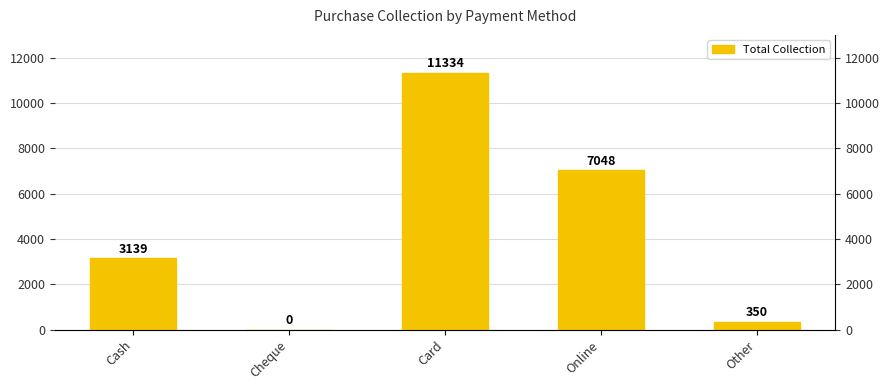

What position from the left is Card?

3